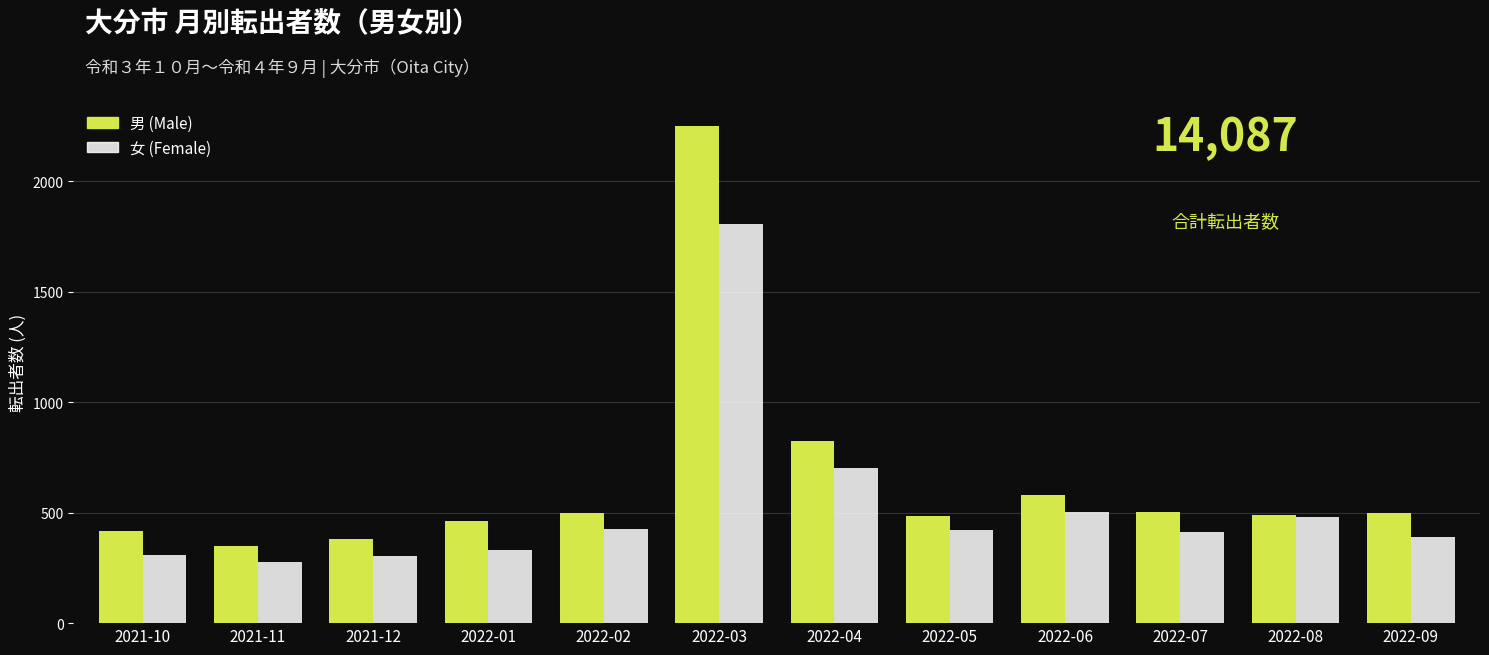

How many bars are there in total?

24